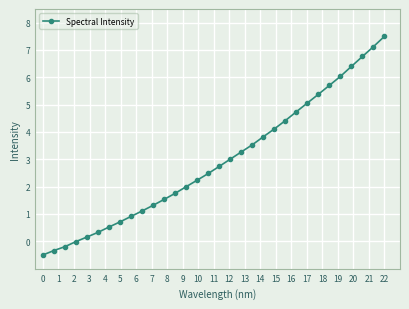

What is the greatest value displayed?

7.5